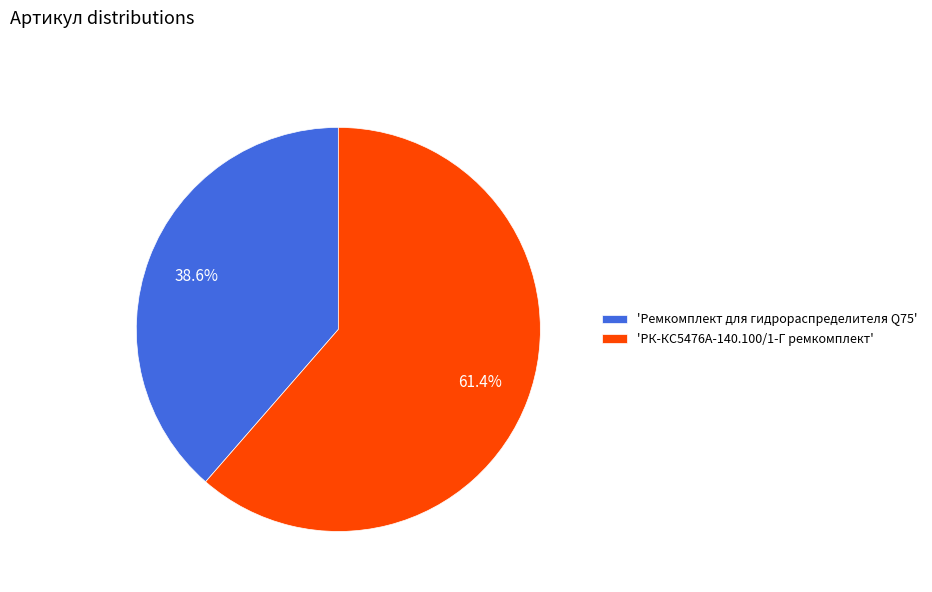

What portion of the pie excludes 'Ремкомплект для гидрораспределителя Q75'?

61.4%